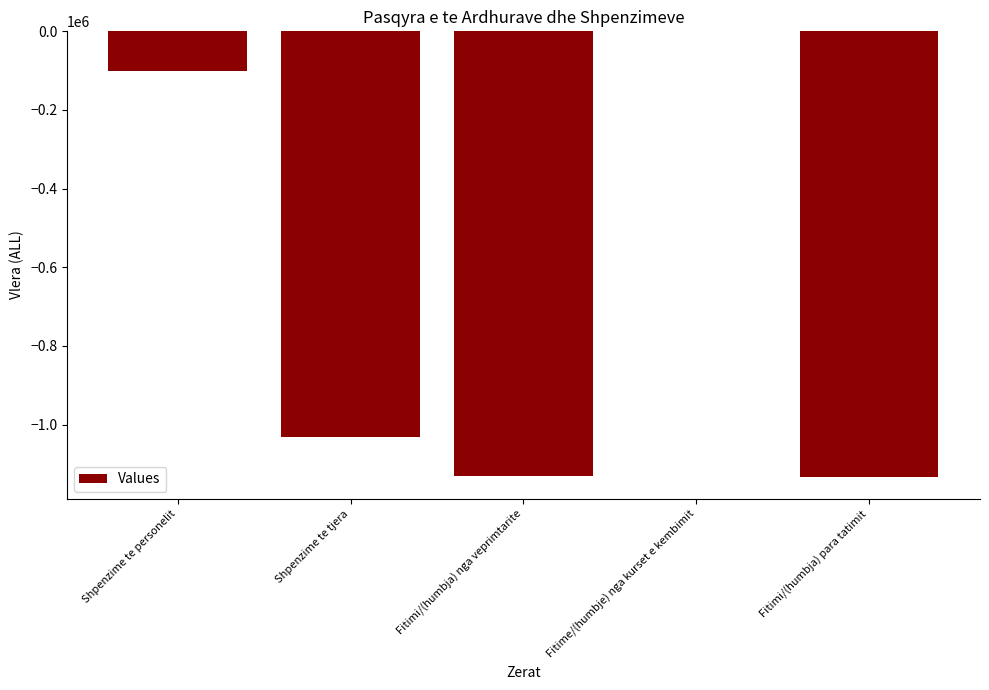

Between Shpenzime te personelit and Fitime/(humbje) nga kurset e kembimit, which is larger?

Fitime/(humbje) nga kurset e kembimit